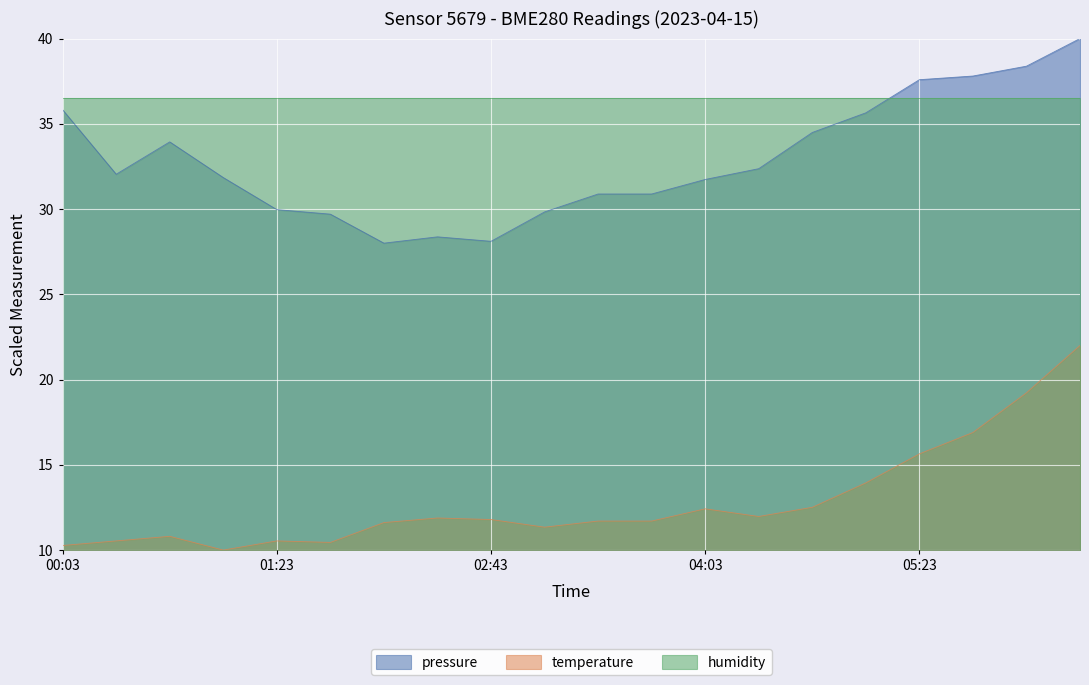

How many series are shown in this chart?

3